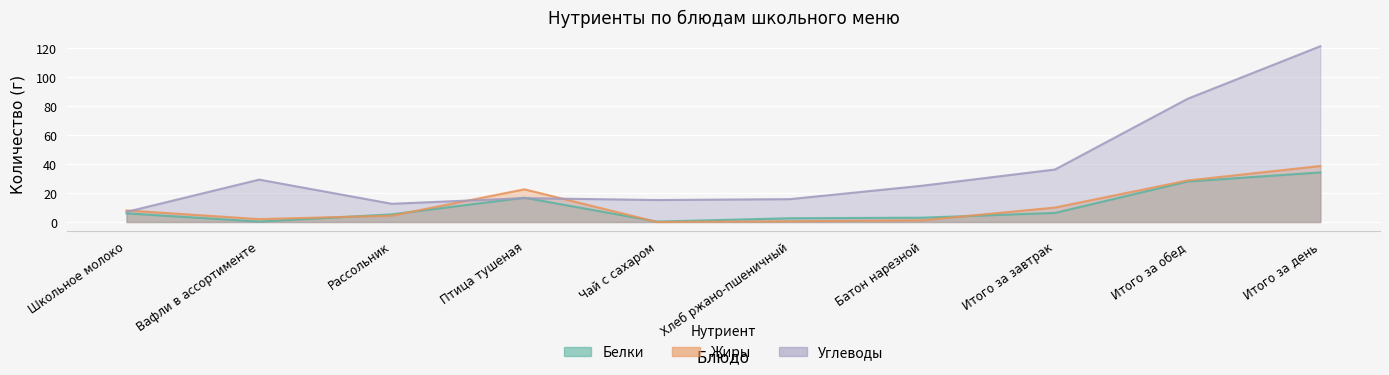

True or false: Углеводы has a value of 36.3 at Итого за завтрак.

True